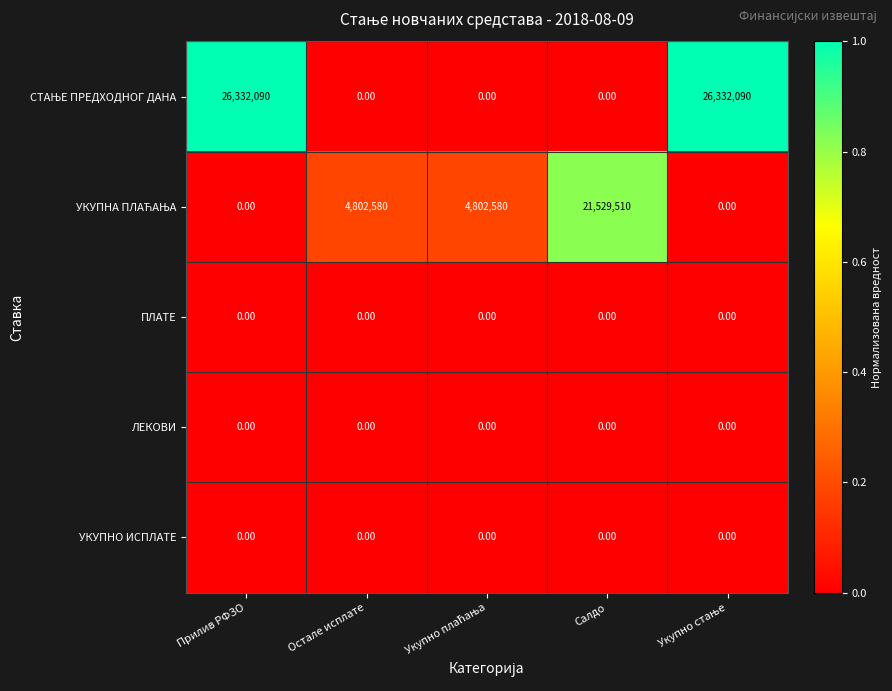

At how many categories does at least one series exceed 10560052?

3